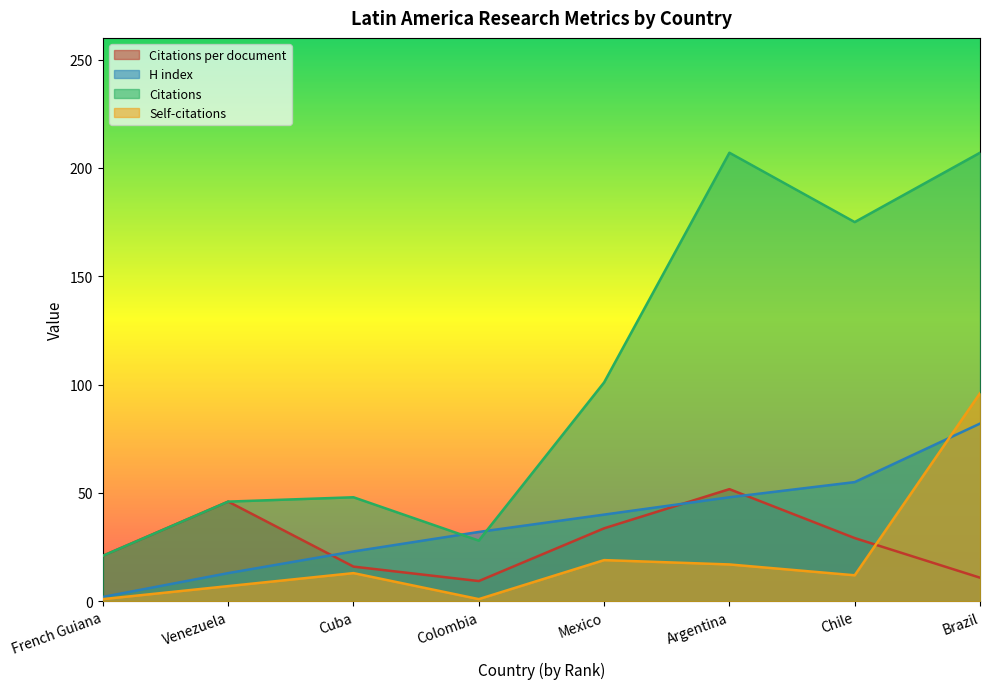

What are all the series names shown in the legend?

Citations per document, H index, Citations, Self-citations